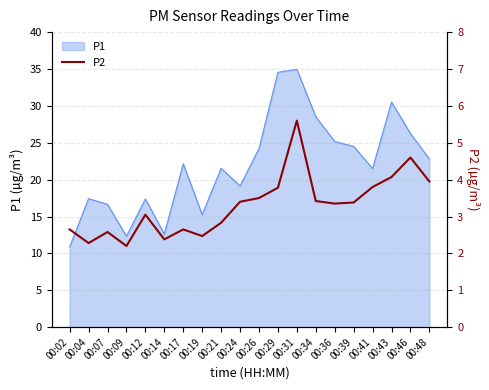

Count the number of categories in the chart.

20